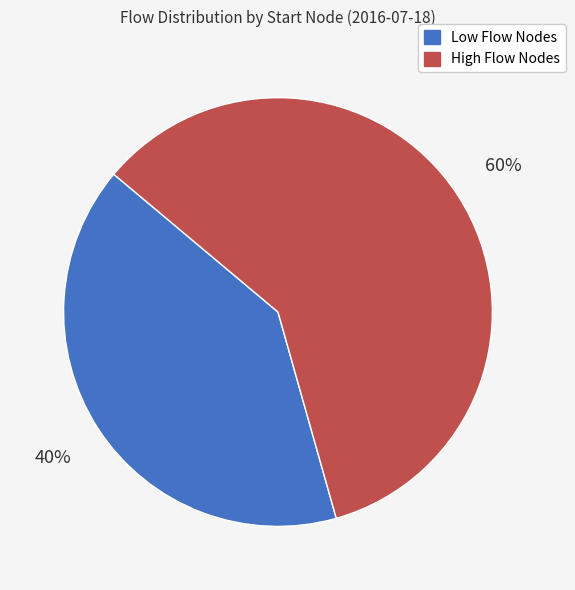

Does any single category account for the majority?

Yes